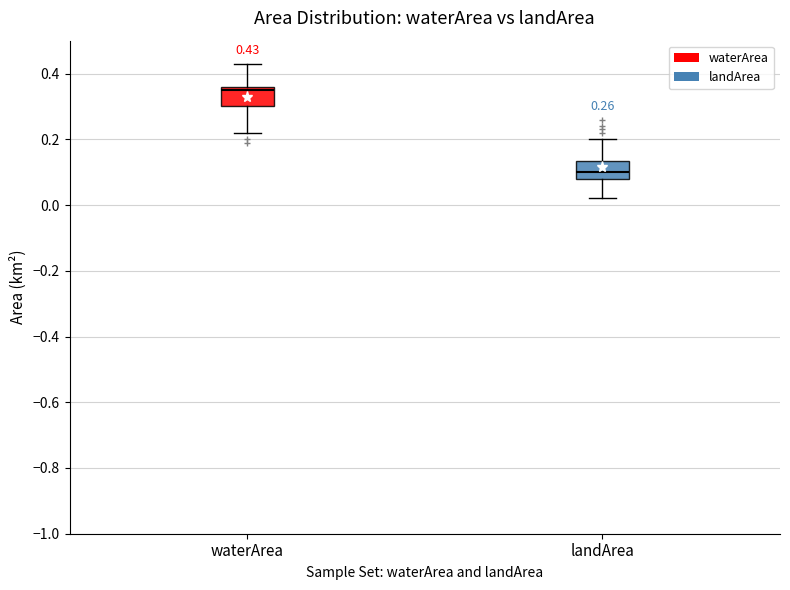

Which box's median line is the highest?

waterArea